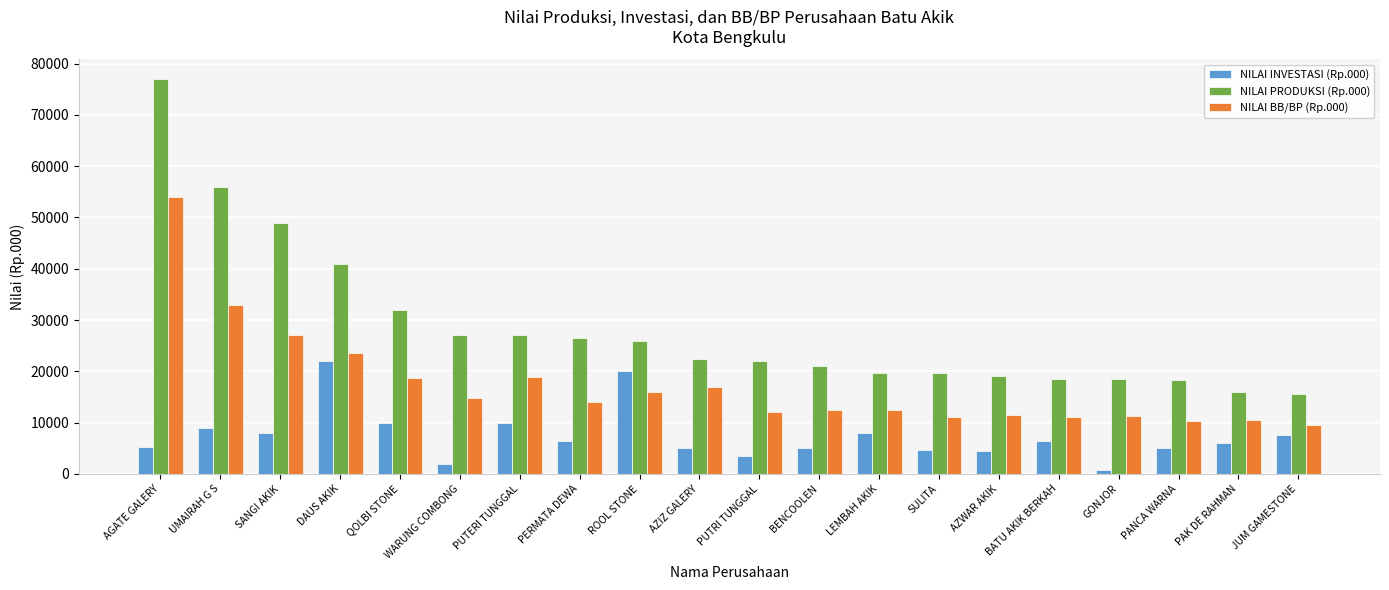

What is the difference between the second highest and second lowest values in the NILAI INVESTASI (Rp.000) series?

18000